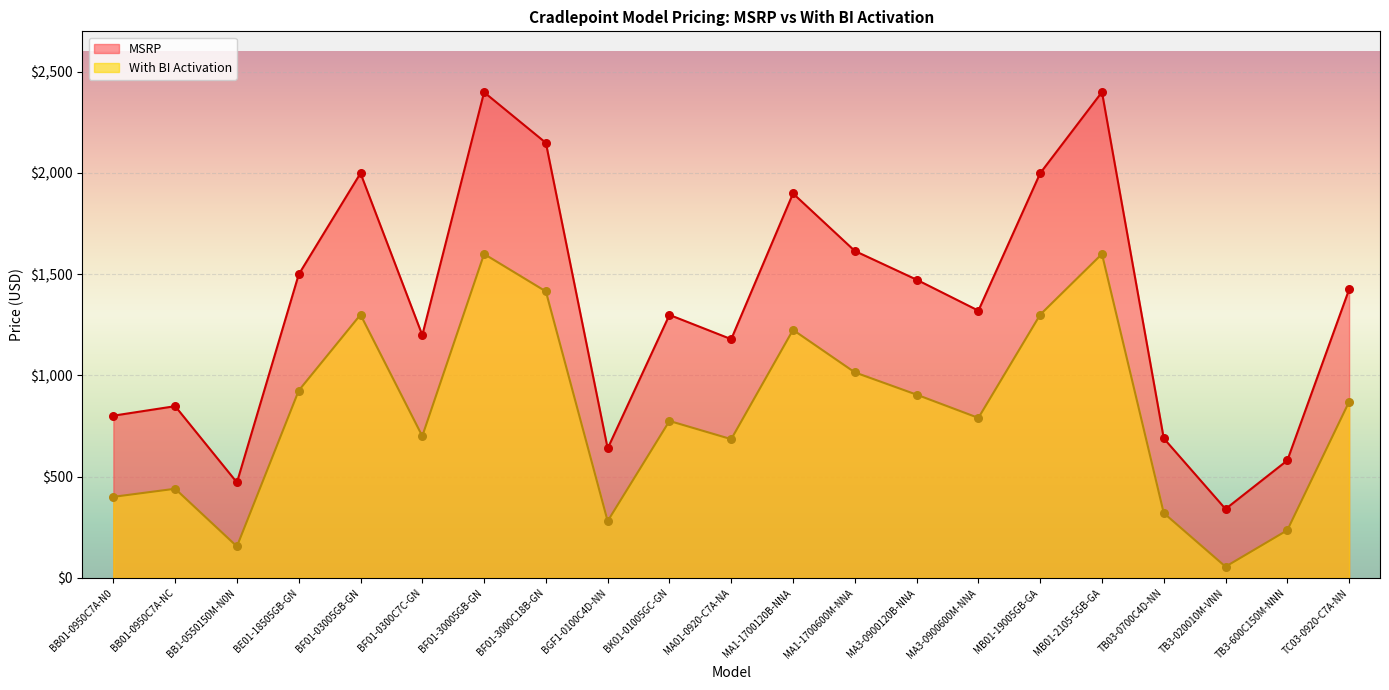

At which category is the sum across all series the highest?

MB01-2105-5GB-GA